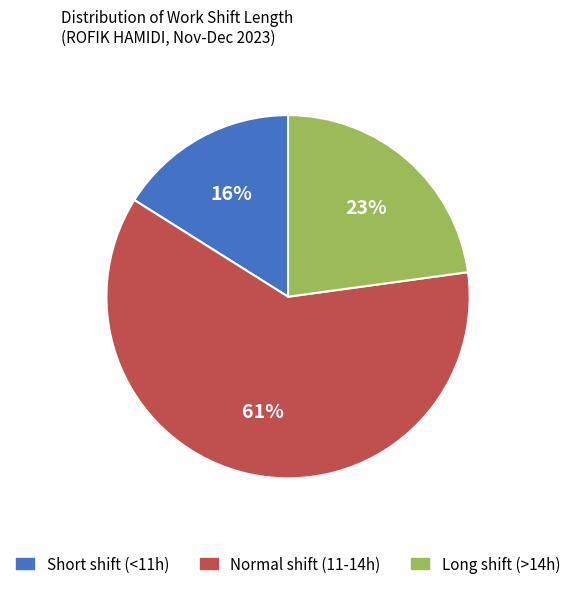

Does any single category account for the majority?

Yes